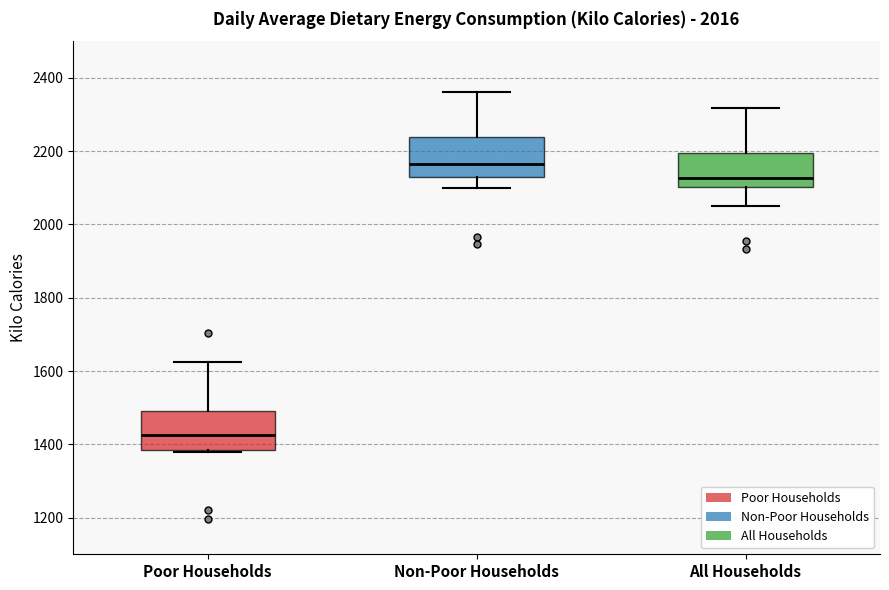

Which box's median line is the lowest?

Poor Households